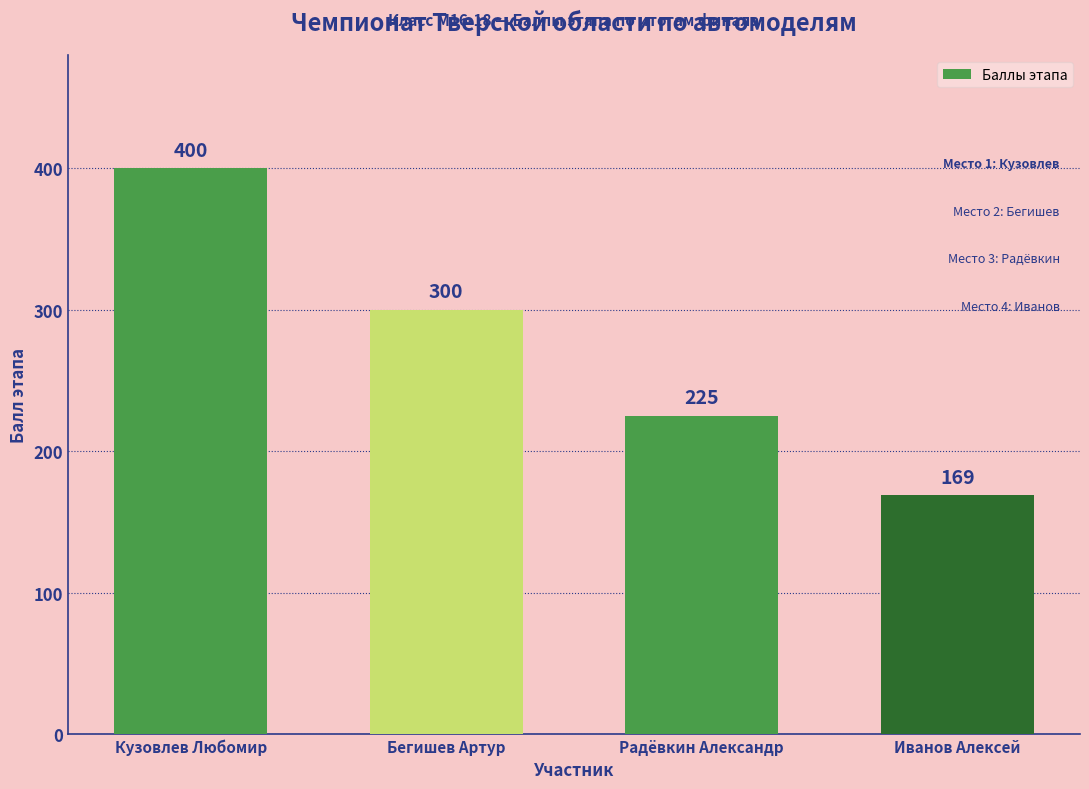

What is the change in value from Кузовлев Любомир to Бегишев Артур?

-100